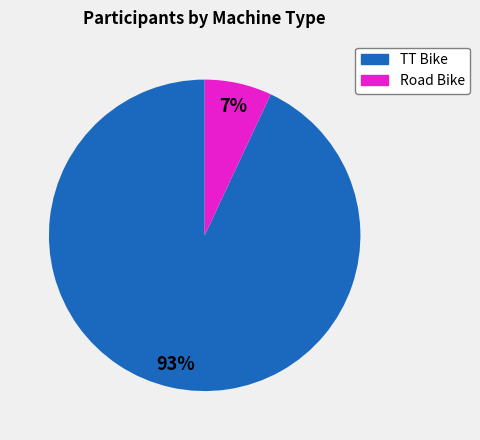

Approximately how many times larger is the value at TT Bike compared to Road Bike?

13.3